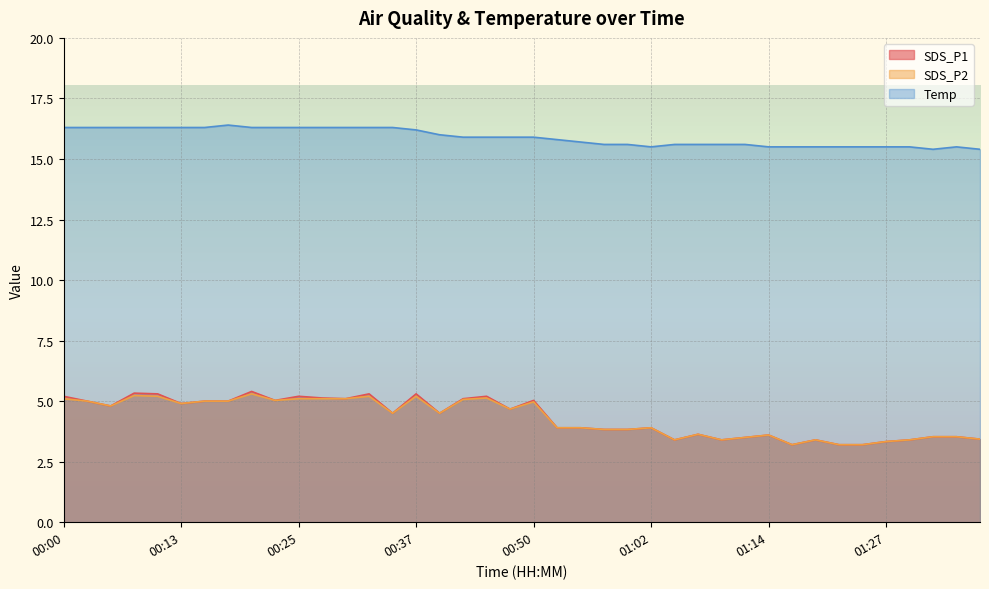

Is the value of Temp at 00:45 greater than the value of SDS_P2 at 01:02?

Yes